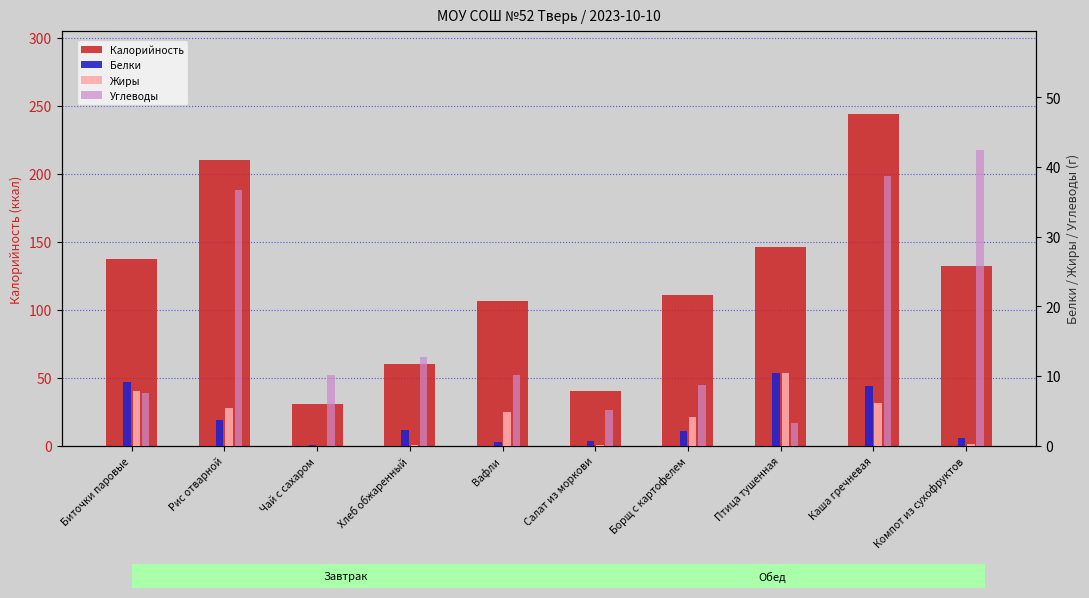

Reading left to right, list all the values displayed in this chart.

Калорийность: 137.5	209.7	30.3	60.3	106.4	39.9	111.0	145.8	243.8	132.1
Белки: 9.2	3.6	0.1	2.3	0.6	0.6	2.1	10.5	8.6	1.0
Жиры: 7.8	5.4	0.0	0.1	4.9	0.1	4.1	10.5	6.1	0.3
Углеводы: 7.6	36.7	10.2	12.7	10.2	5.1	8.7	3.2	38.6	42.5